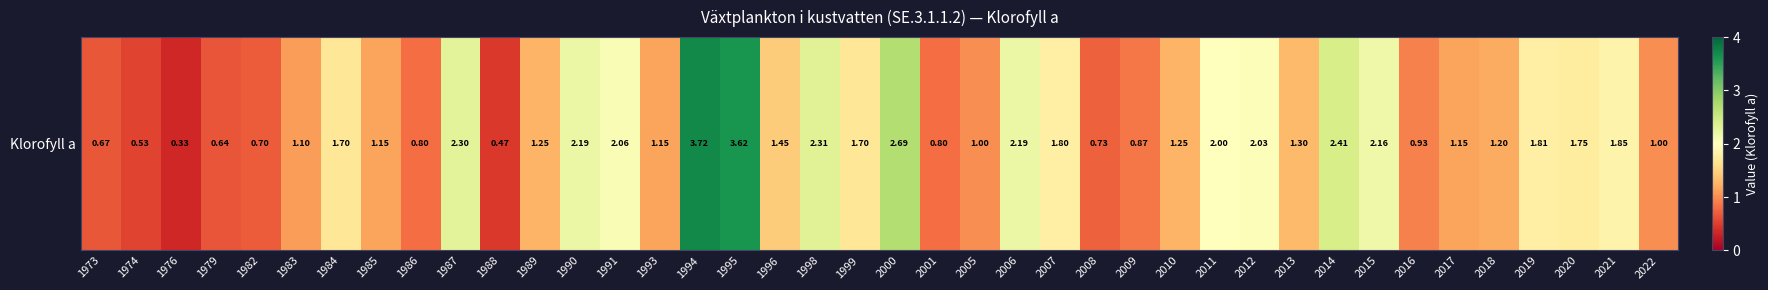

Reading right to left, extract all data points from this chart.

2022=1.0	2021=1.9	2020=1.8	2019=1.8	2018=1.2	2017=1.1	2016=0.9	2015=2.2	2014=2.4	2013=1.3	2012=2.0	2011=2.0	2010=1.2	2009=0.9	2008=0.7	2007=1.8	2006=2.2	2005=1.0	2001=0.8	2000=2.7	1999=1.7	1998=2.3	1996=1.4	1995=3.6	1994=3.7	1993=1.1	1991=2.1	1990=2.2	1989=1.2	1988=0.5	1987=2.3	1986=0.8	1985=1.1	1984=1.7	1983=1.1	1982=0.7	1979=0.6	1976=0.3	1974=0.5	1973=0.7